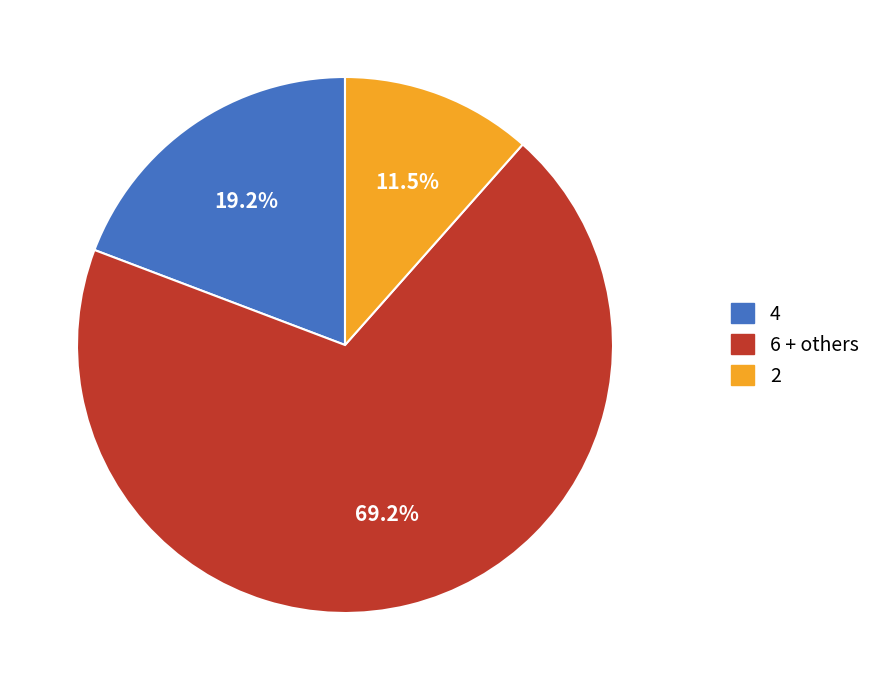

What is the total percentage of 4 and 6 + others?

88.5%